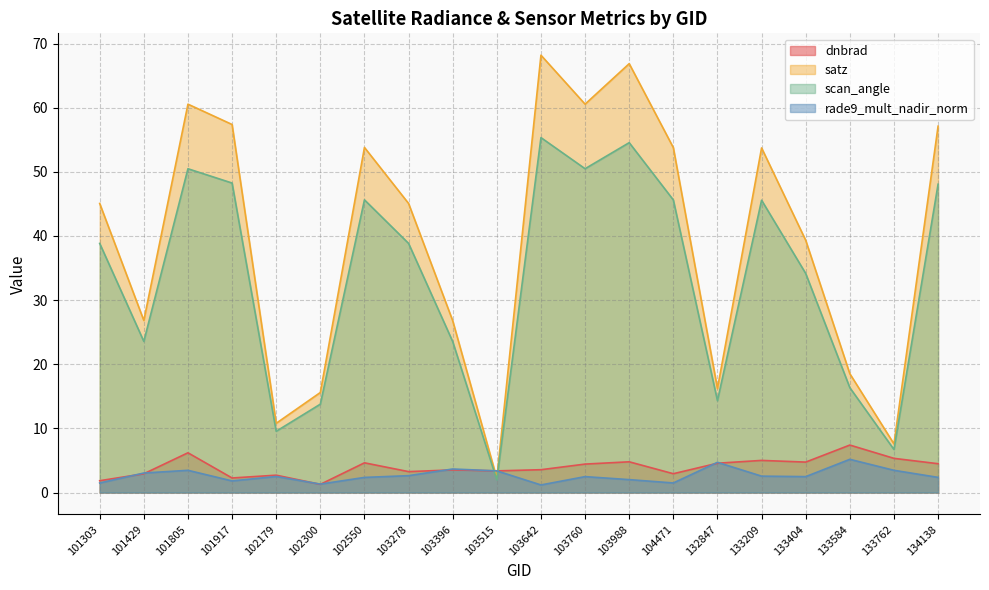

Between 134138 and 101303, which is larger?

134138